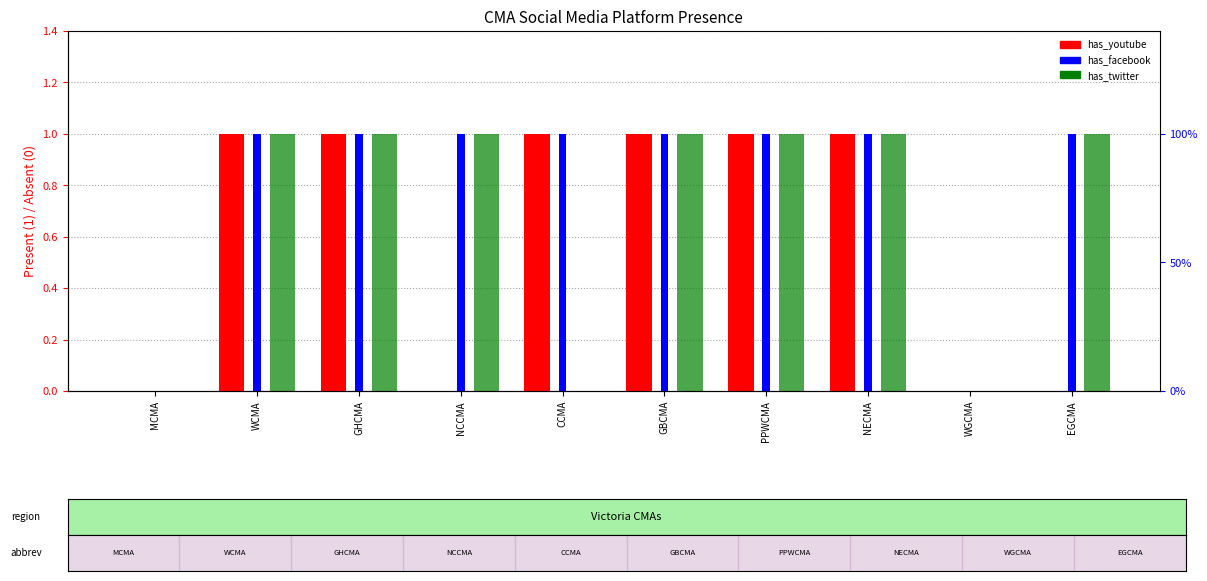

What is the value of the has_facebook bar at the 6th from the left?

1